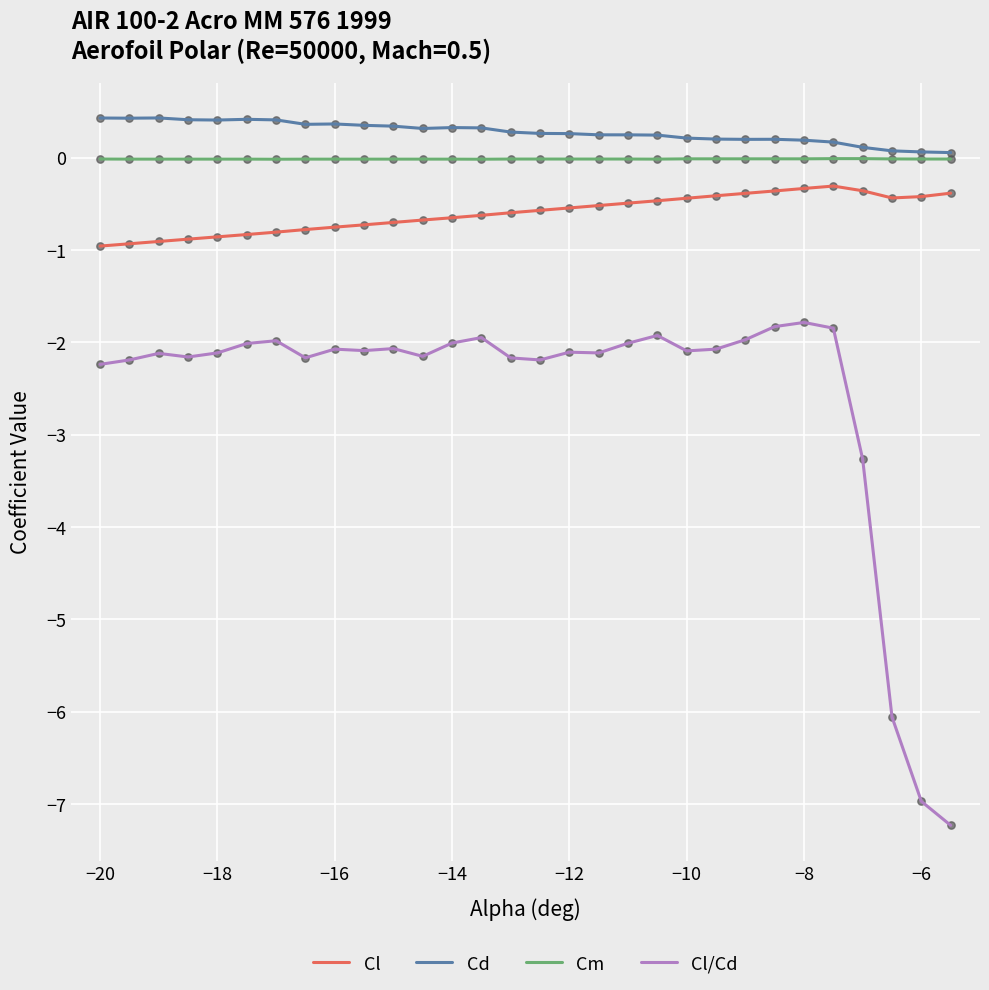

Which series has the largest range (max minus min)?

Cl/Cd